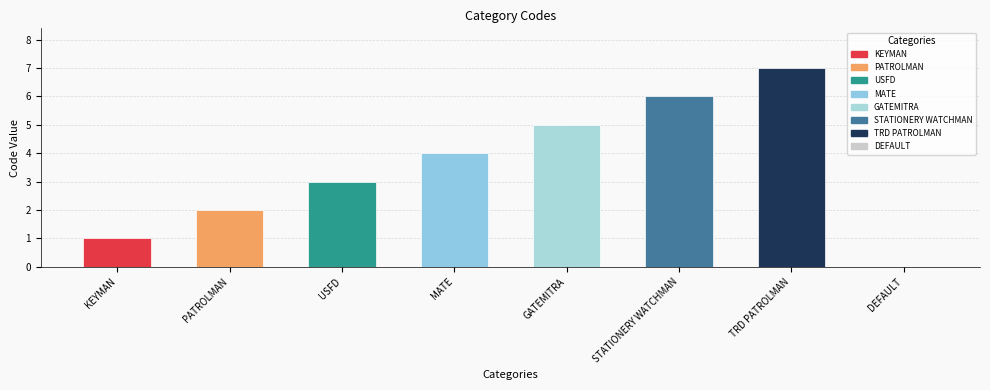

Read the value at TRD PATROLMAN.

7